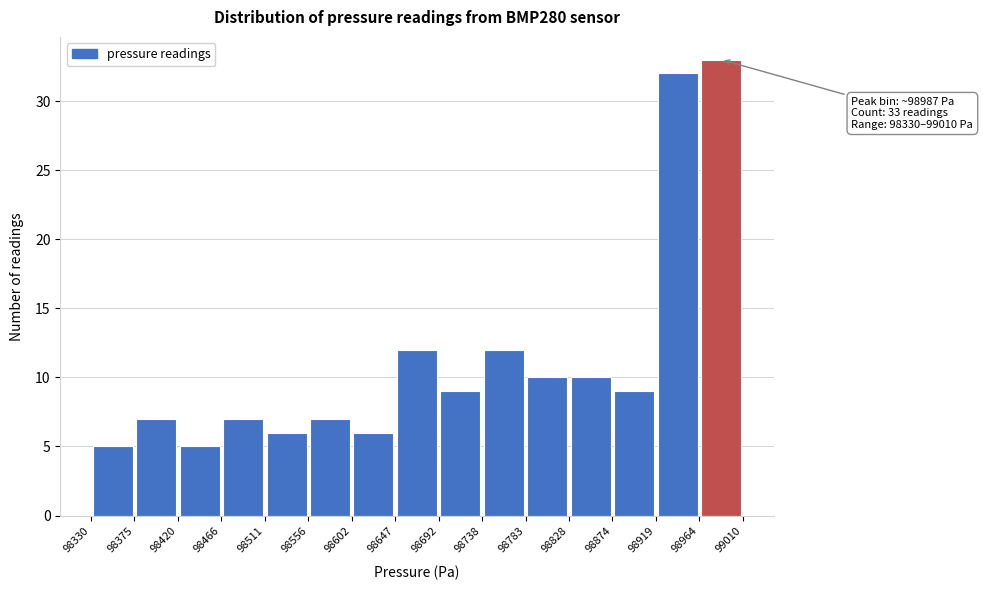

Which range on the x-axis has the tallest bar?

98964 to 99010